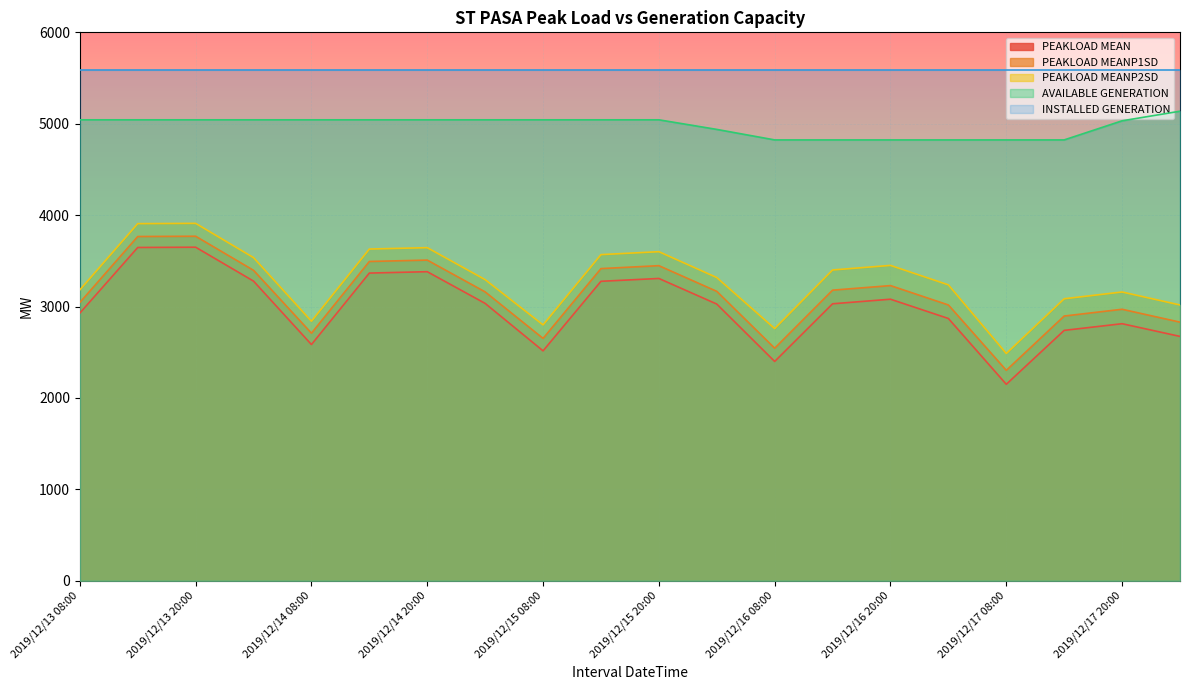

What is the average value of the AVAILABLE GENERATION series?

4976